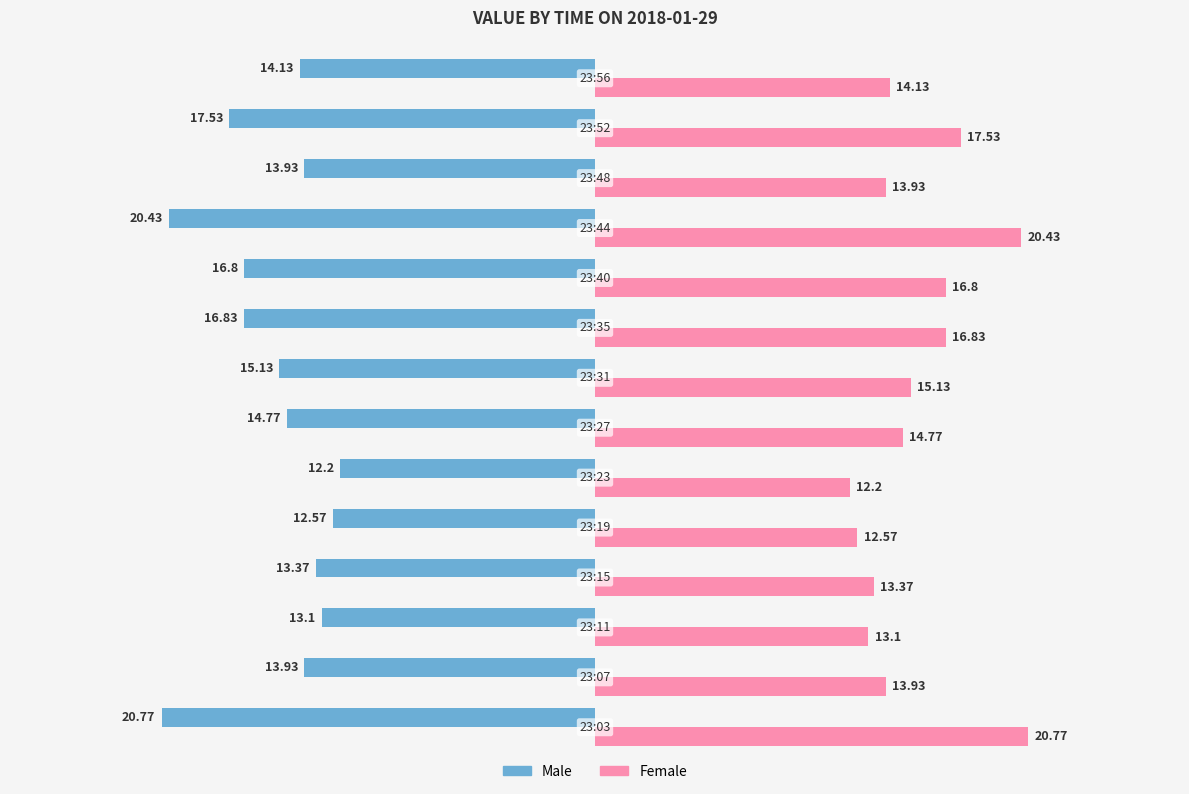

What is the difference between the maximum and minimum values in the Male series?

8.6